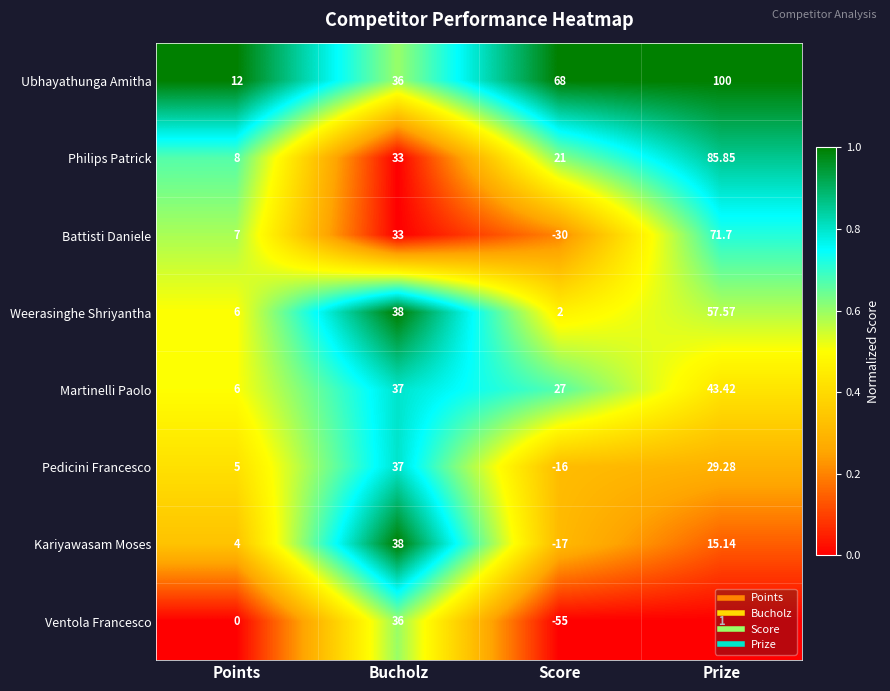

At how many categories does at least one series exceed 0?

4